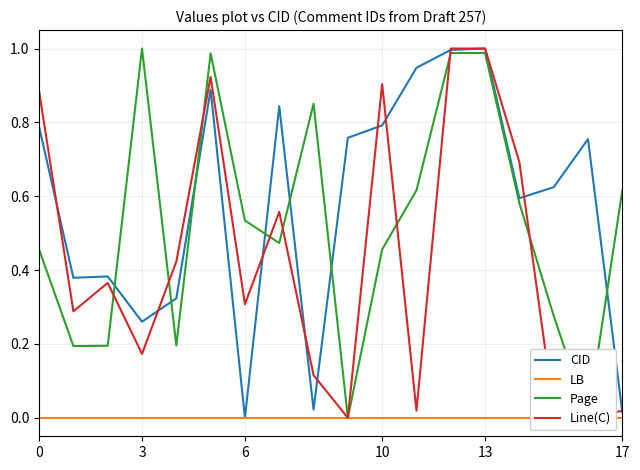

At 6, list the series in order from smallest to largest.

LB, Page, Line(C), CID